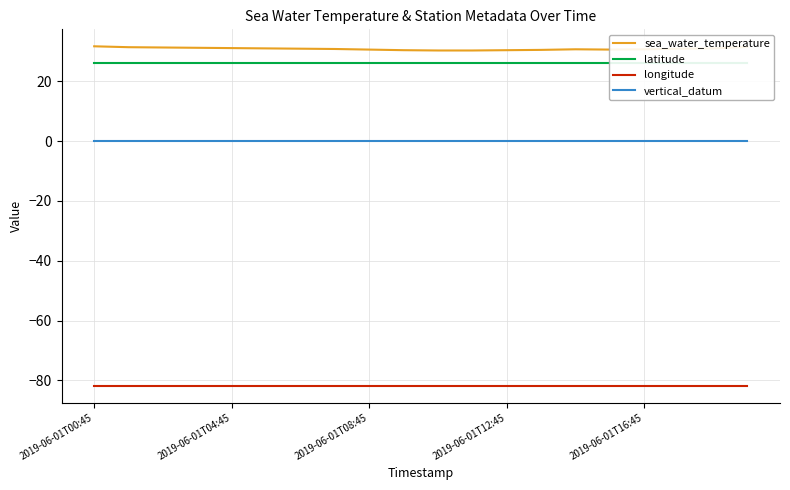

What is the sum of all longitude values?

-1634.7